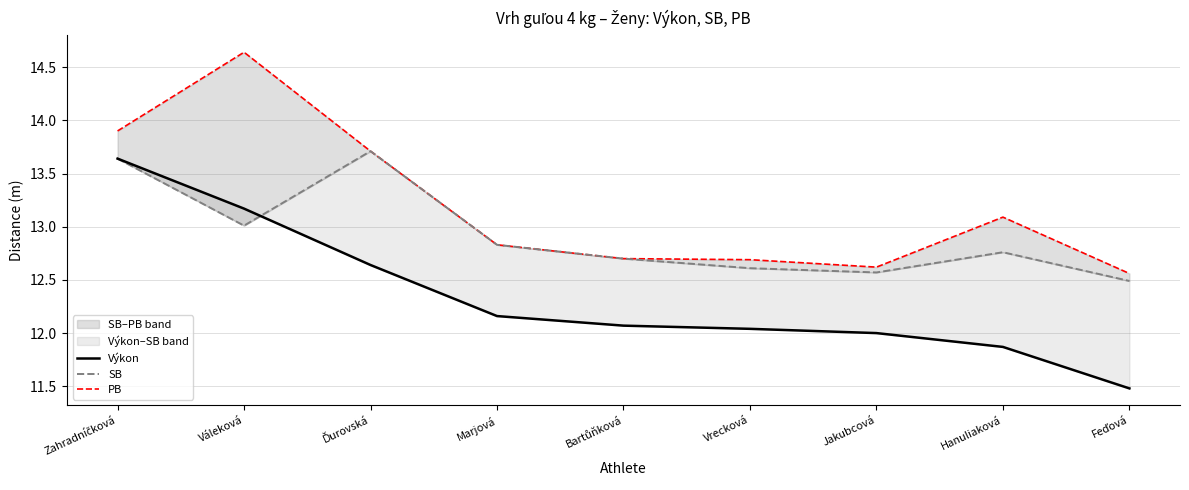

The value of Výkon at Bartůňková is 12.1. True or false?

True